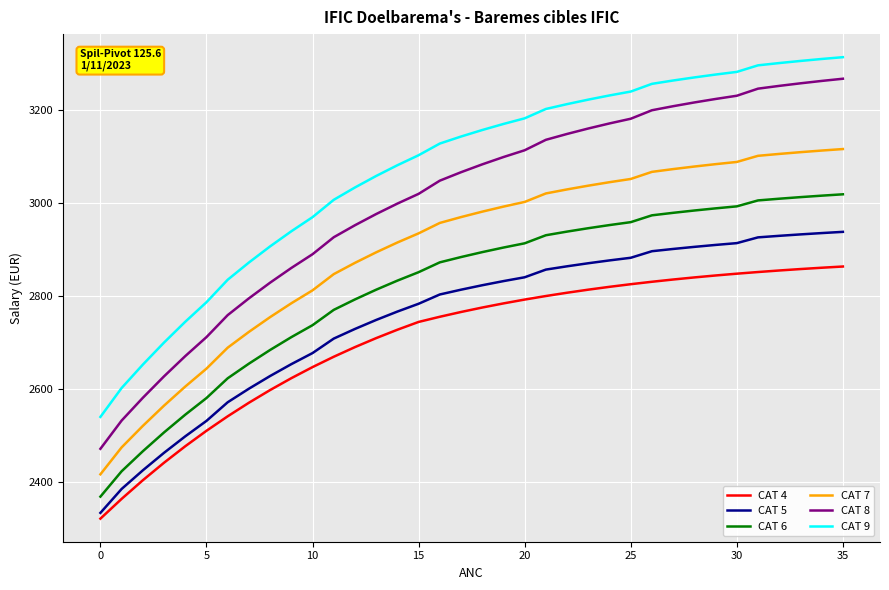

What is the lowest value of the CAT 5 series?

2333.2